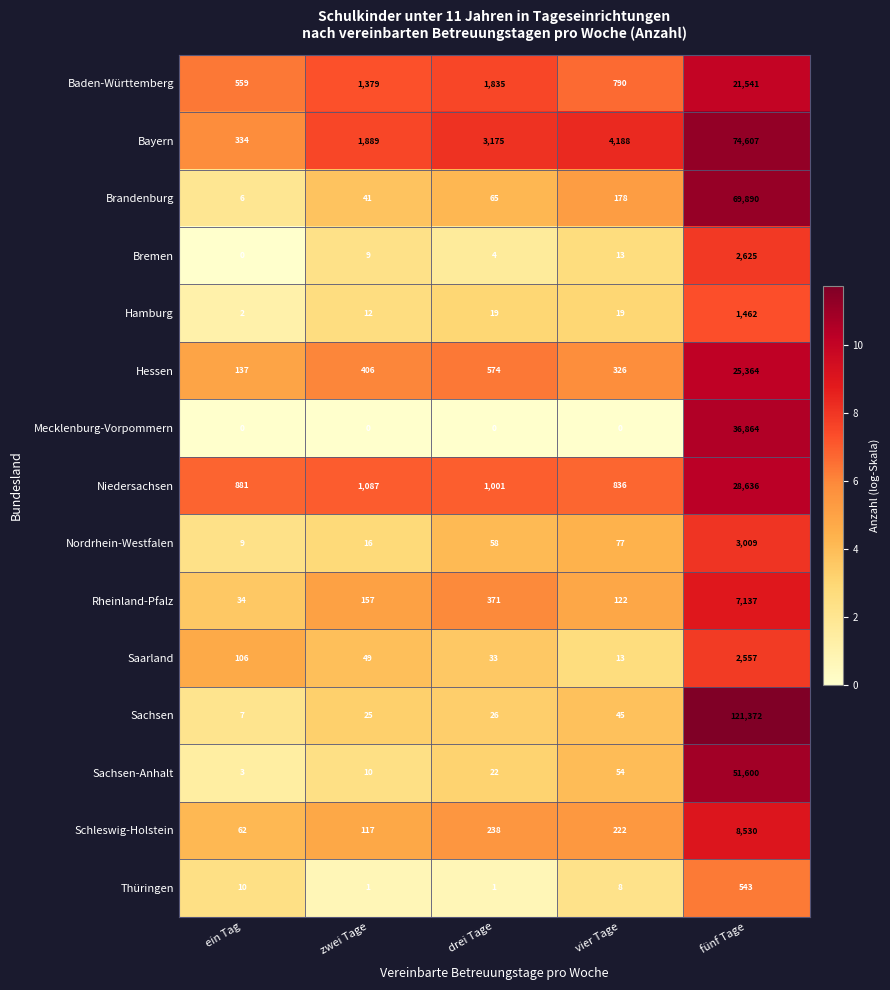

What is the total value across all series at vier Tage?

6891